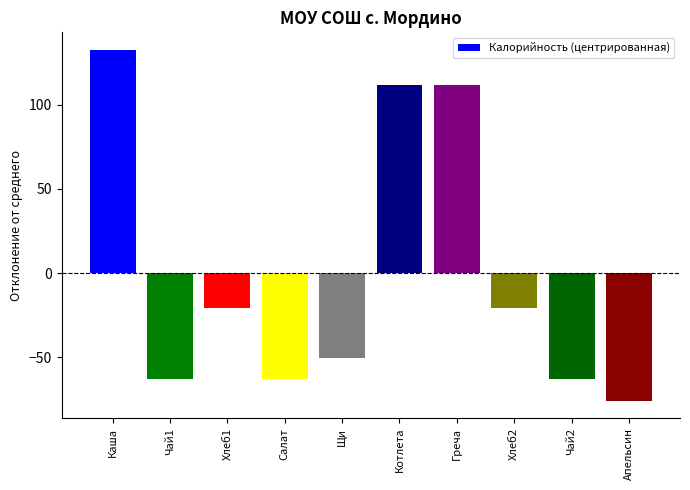

What position from the right is Апельсин?

1